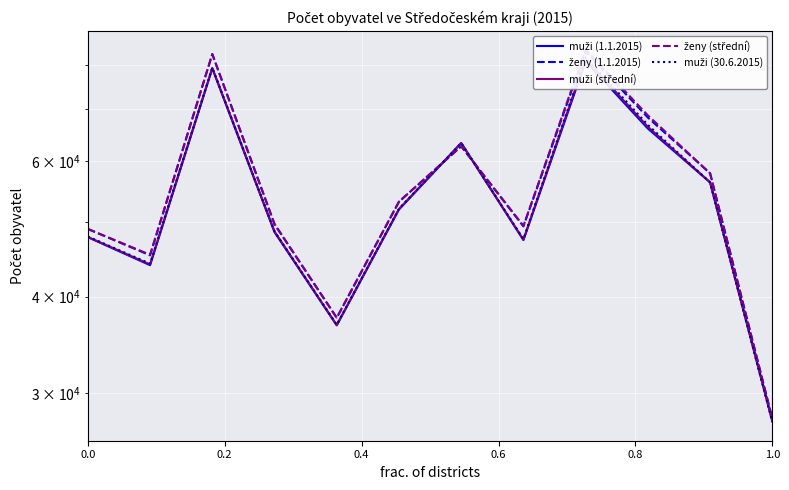

True or false: ženy (1.1.2015) and muži (30.6.2015) intersect in this chart.

True